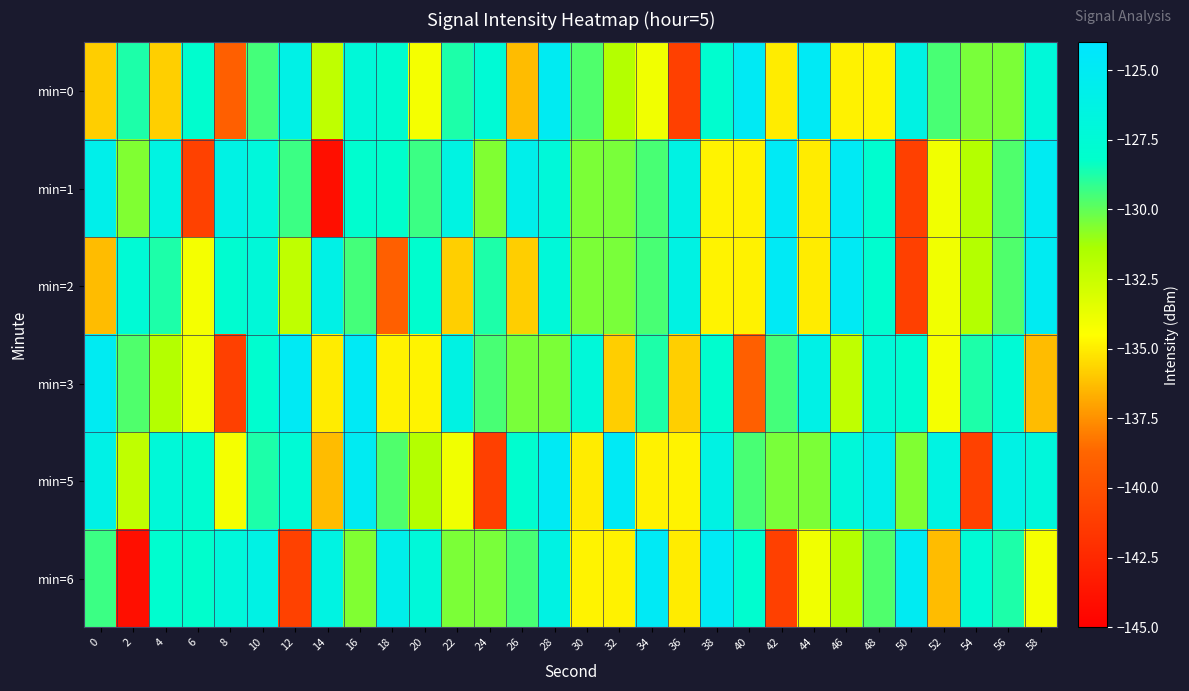

At which category does the chart reach its peak across all series?

44